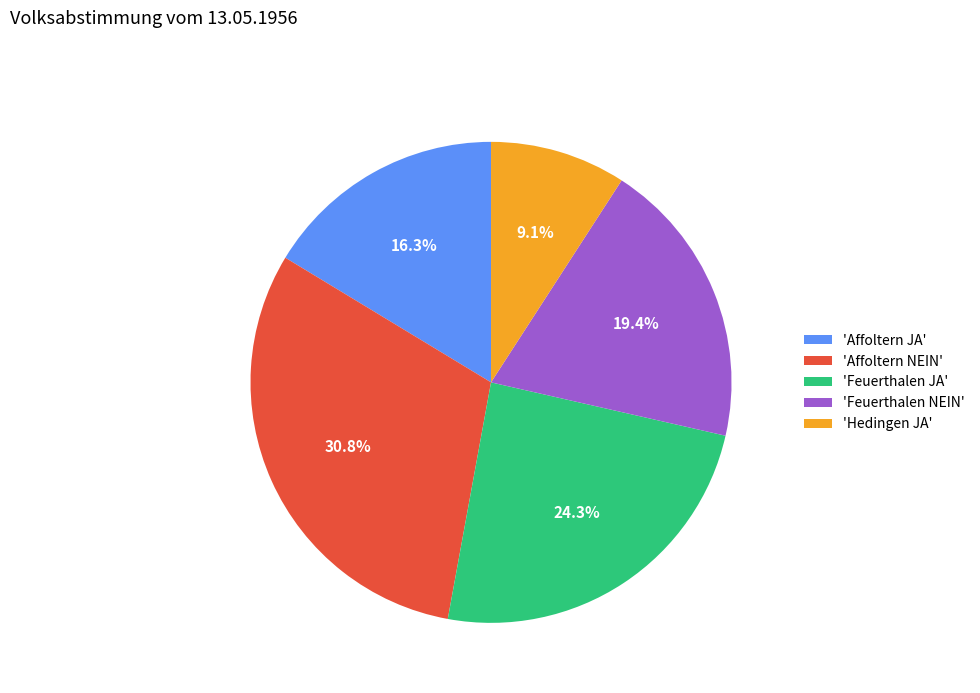

How many segments does this pie chart have?

5